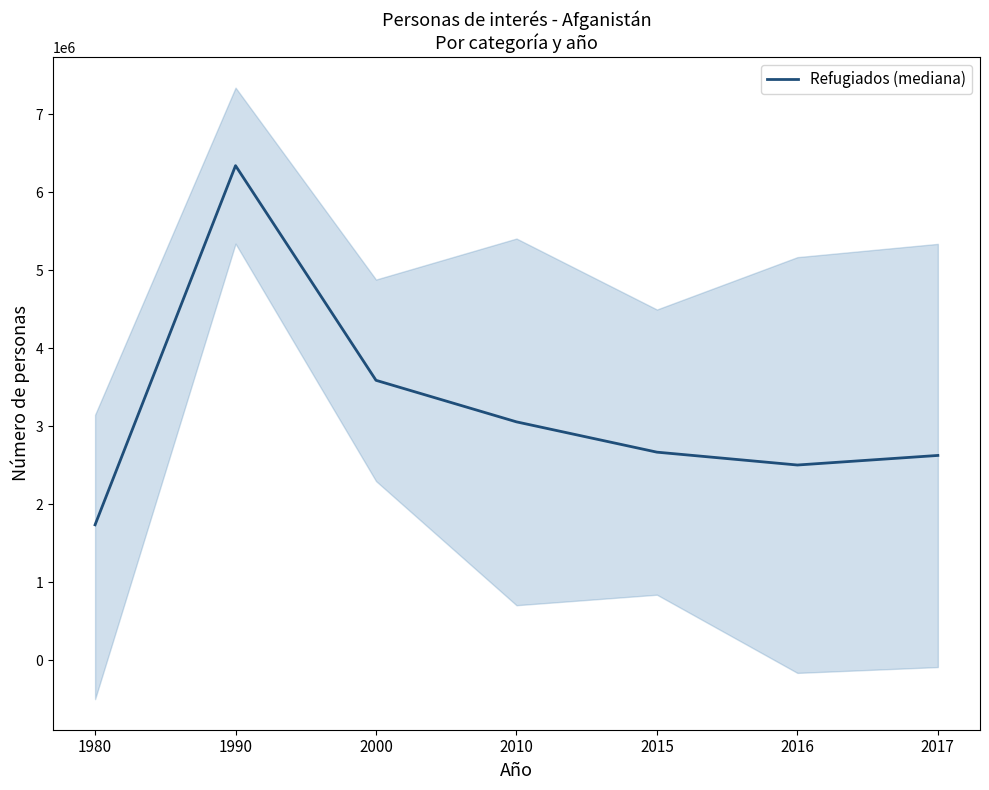

List the labels in order of value, largest first.

1990, 2000, 2010, 2015, 2017, 2016, 1980